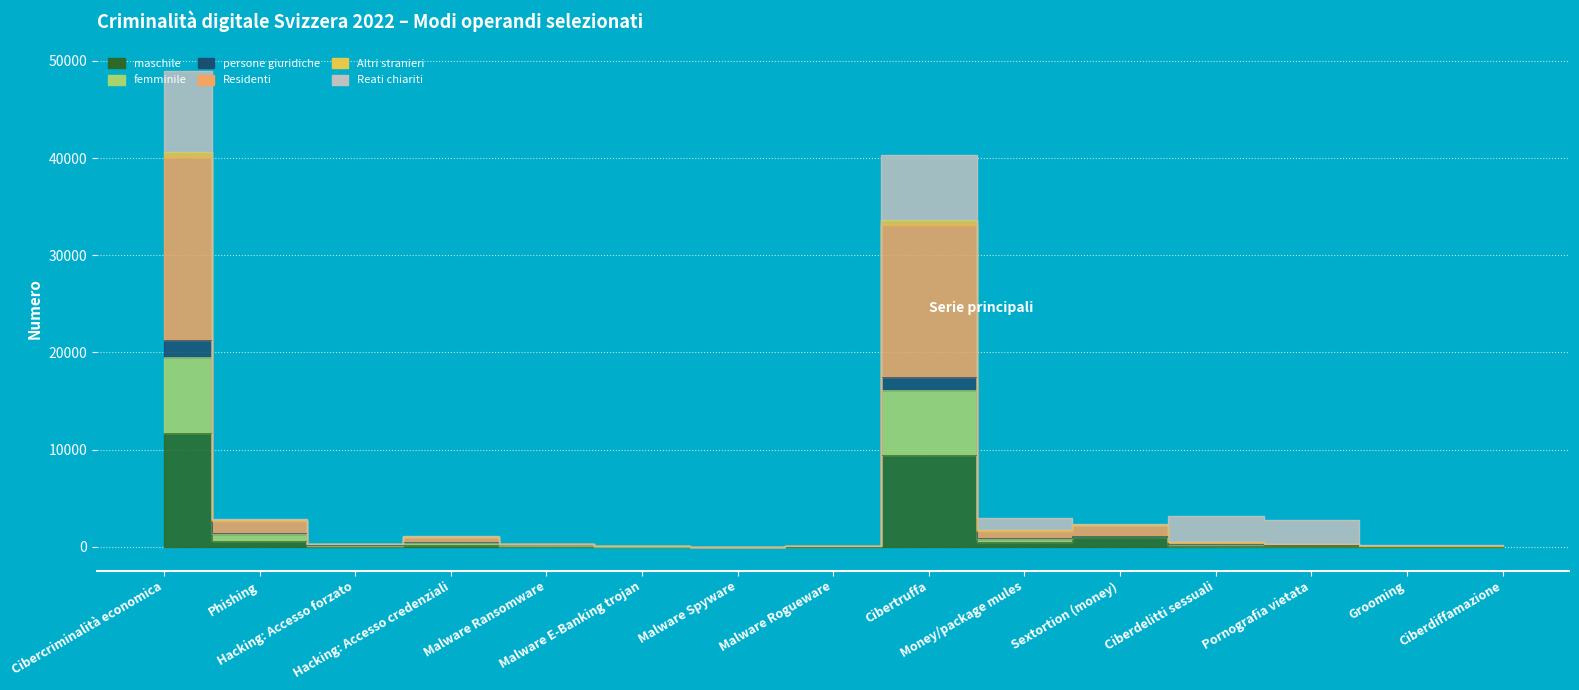

What is the minimum value for Residenti?

6